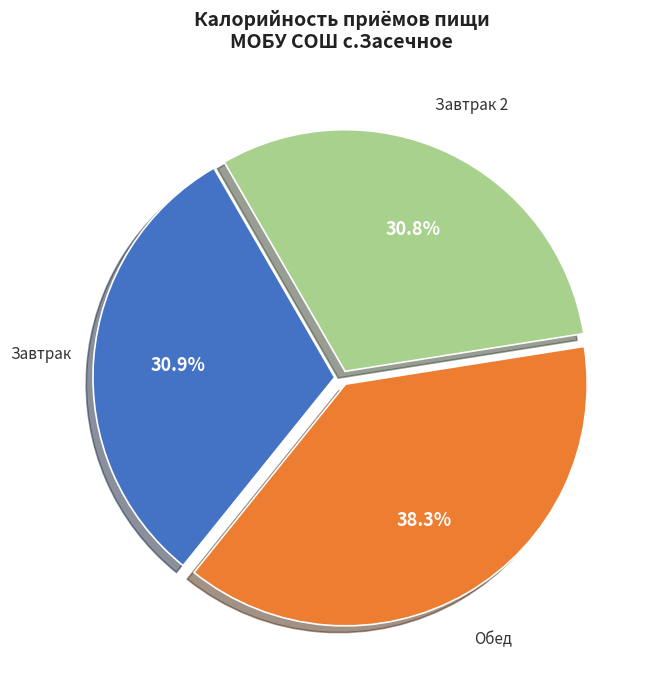

Count the number of slices in the pie.

3